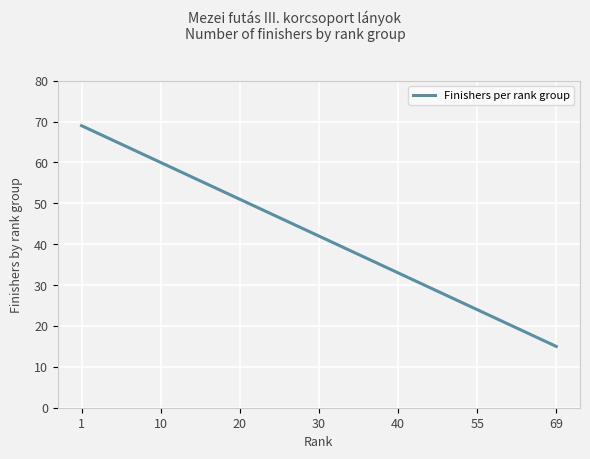

Rank the categories by value from lowest to highest.

69, 55, 40, 30, 20, 10, 1